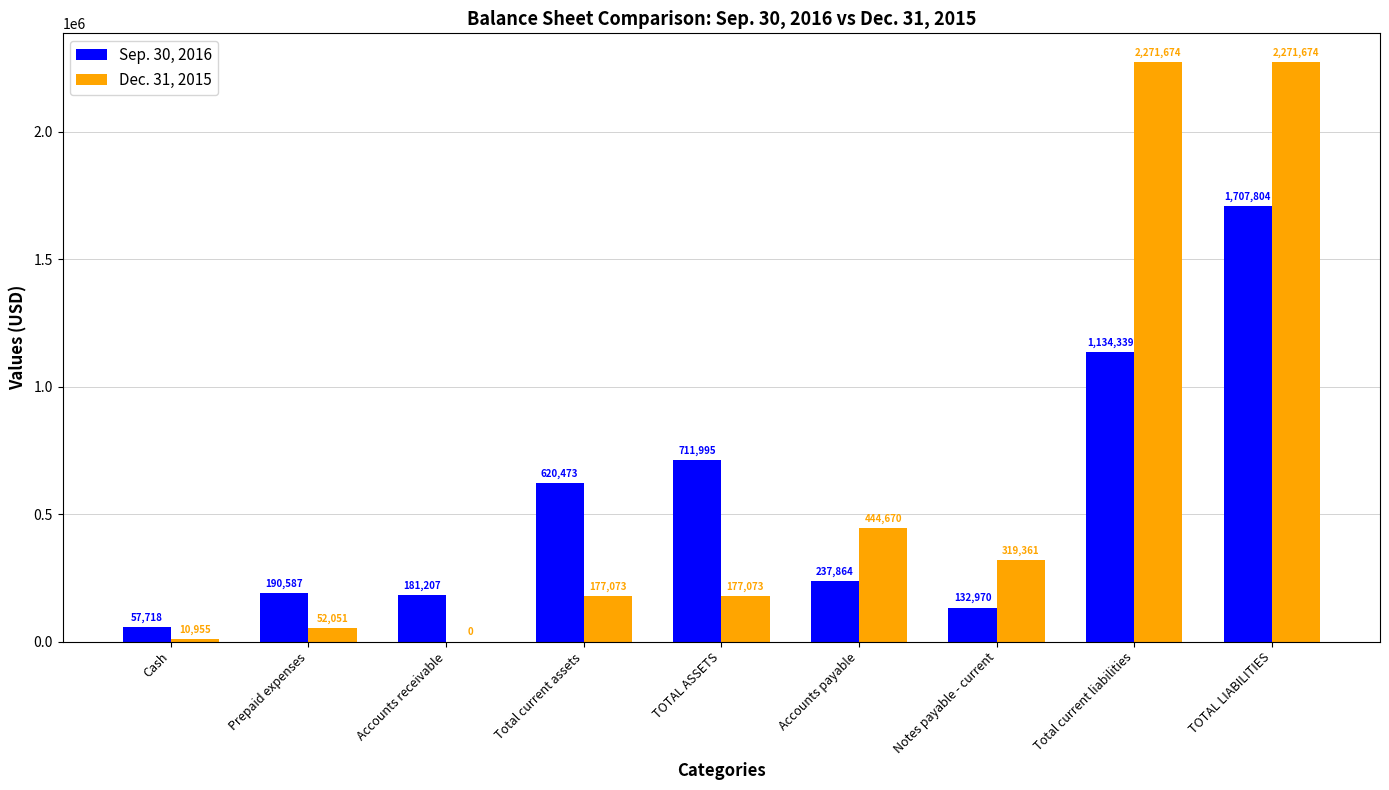

Reading left to right, what are all the values shown in this chart?

Sep. 30, 2016: Cash=57718	Prepaid expenses=190587	Accounts receivable=181207	Total current assets=620473	TOTAL ASSETS=711995	Accounts payable=237864	Notes payable - current=132970	Total current liabilities=1134339	TOTAL LIABILITIES=1707804
Dec. 31, 2015: Cash=10955	Prepaid expenses=52051	Accounts receivable=0	Total current assets=177073	TOTAL ASSETS=177073	Accounts payable=444670	Notes payable - current=319361	Total current liabilities=2271674	TOTAL LIABILITIES=2271674